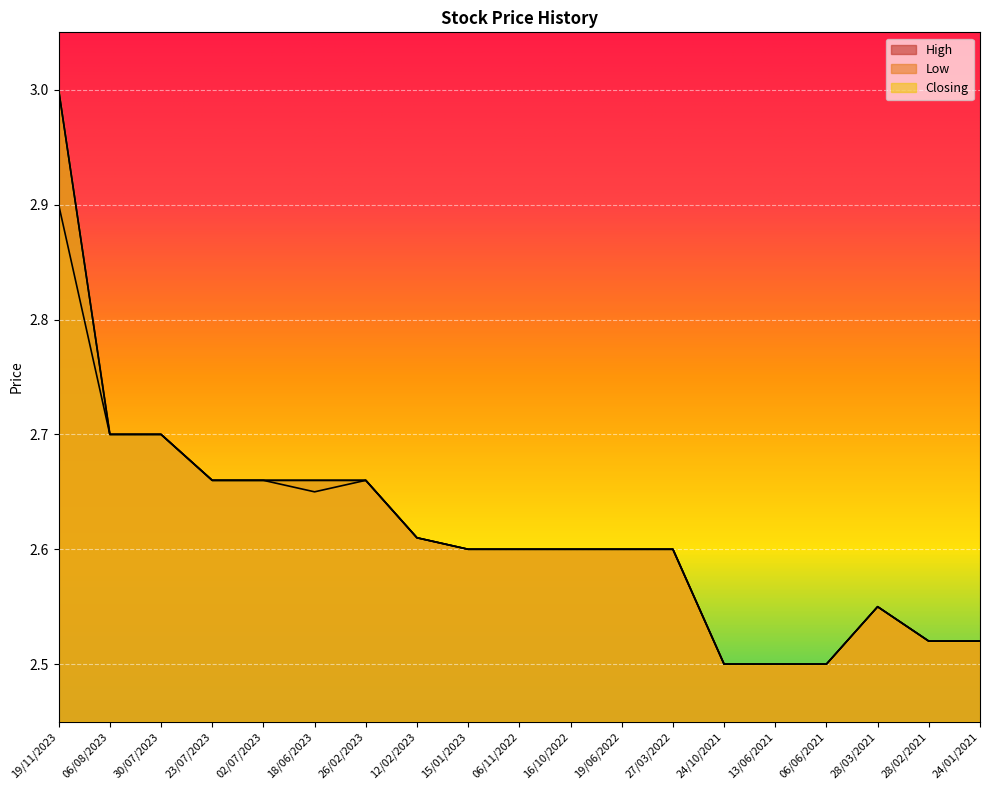

Where is High nearest to the value 2?

24/10/2021